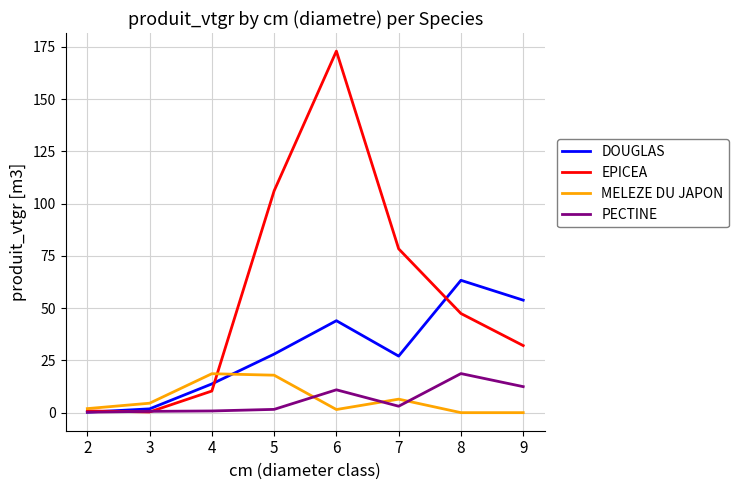

True or false: DOUGLAS and EPICEA cross at least once.

True